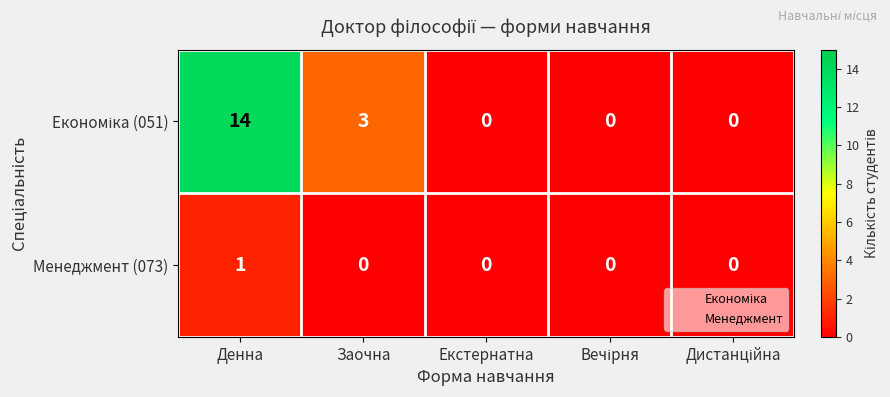

The value of Менеджмент (073) at Денна is 1. True or false?

True